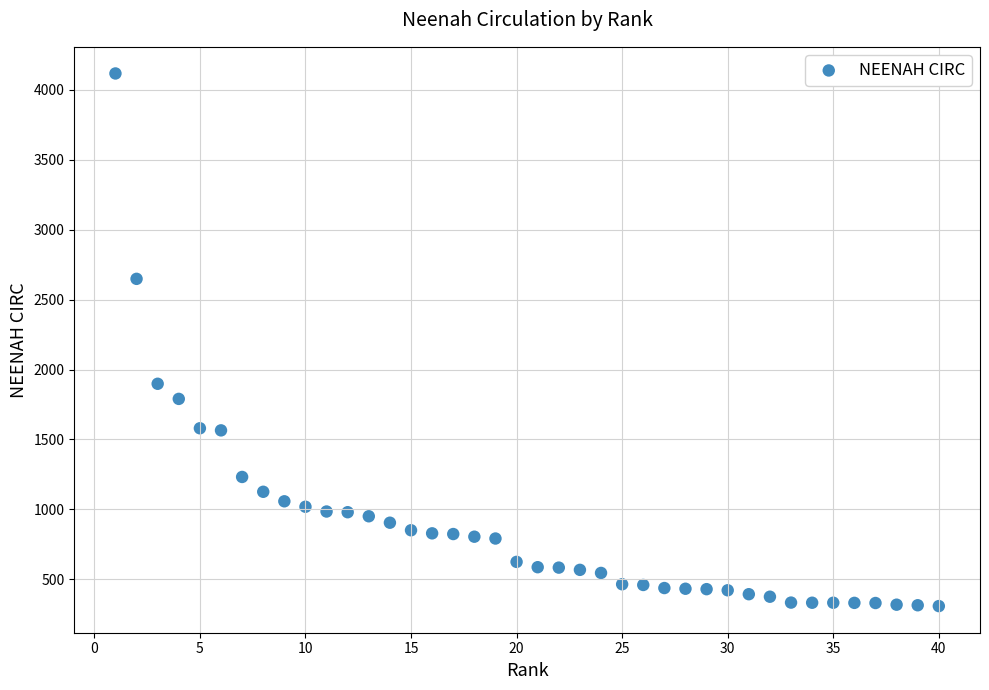

What Y value in the scatter plot is closest to 2212?

1898